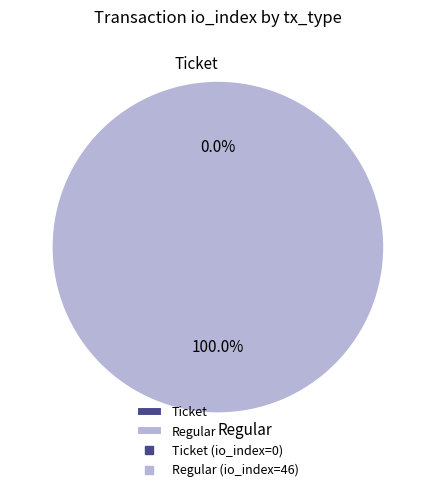

Rank the categories by value from lowest to highest.

Ticket, Regular